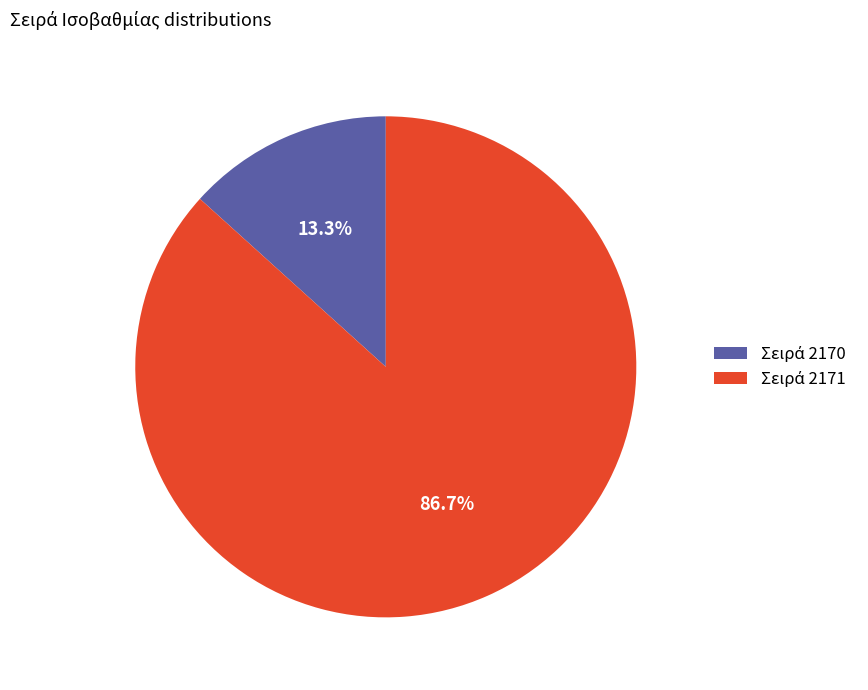

How many segments does this pie chart have?

2